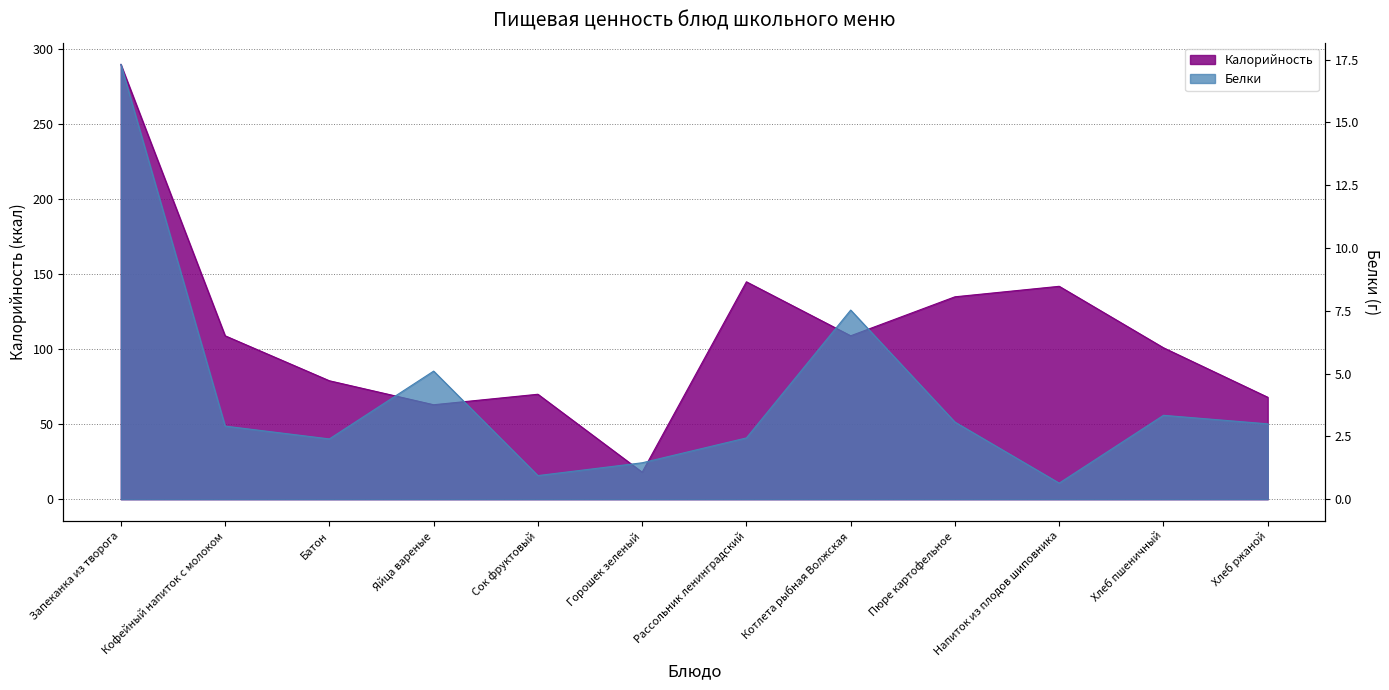

List the labels in order of Калорийность value, largest first.

Запеканка из творога, Рассольник ленинградский, Напиток из плодов шиповника, Пюре картофельное, Кофейный напиток с молоком, Котлета рыбная Волжская, Хлеб пшеничный, Батон, Сок фруктовый, Хлеб ржаной, Яйца вареные, Горошек зеленый